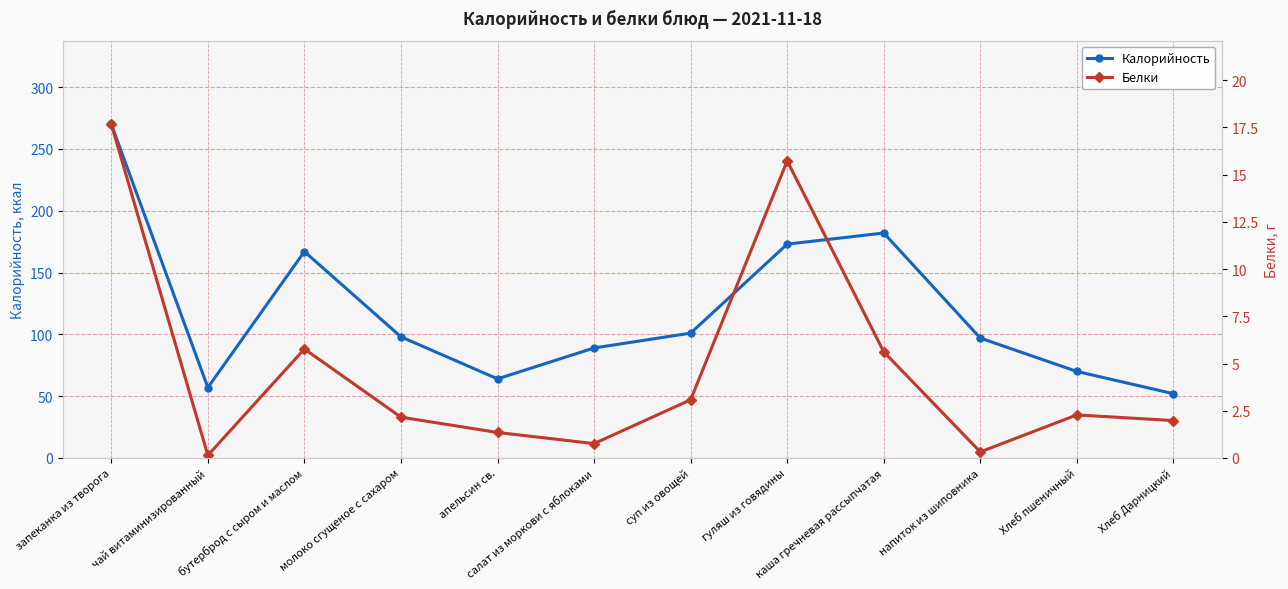

How many lines are shown in the chart?

2